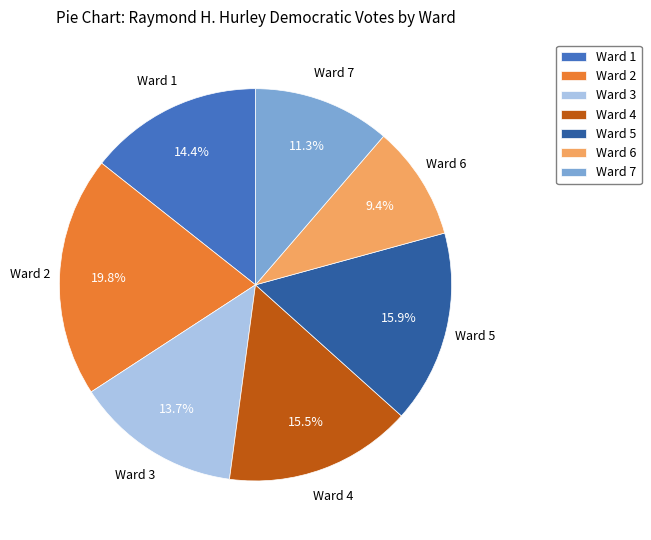

To the nearest percent, what portion does Ward 6 represent?

9%